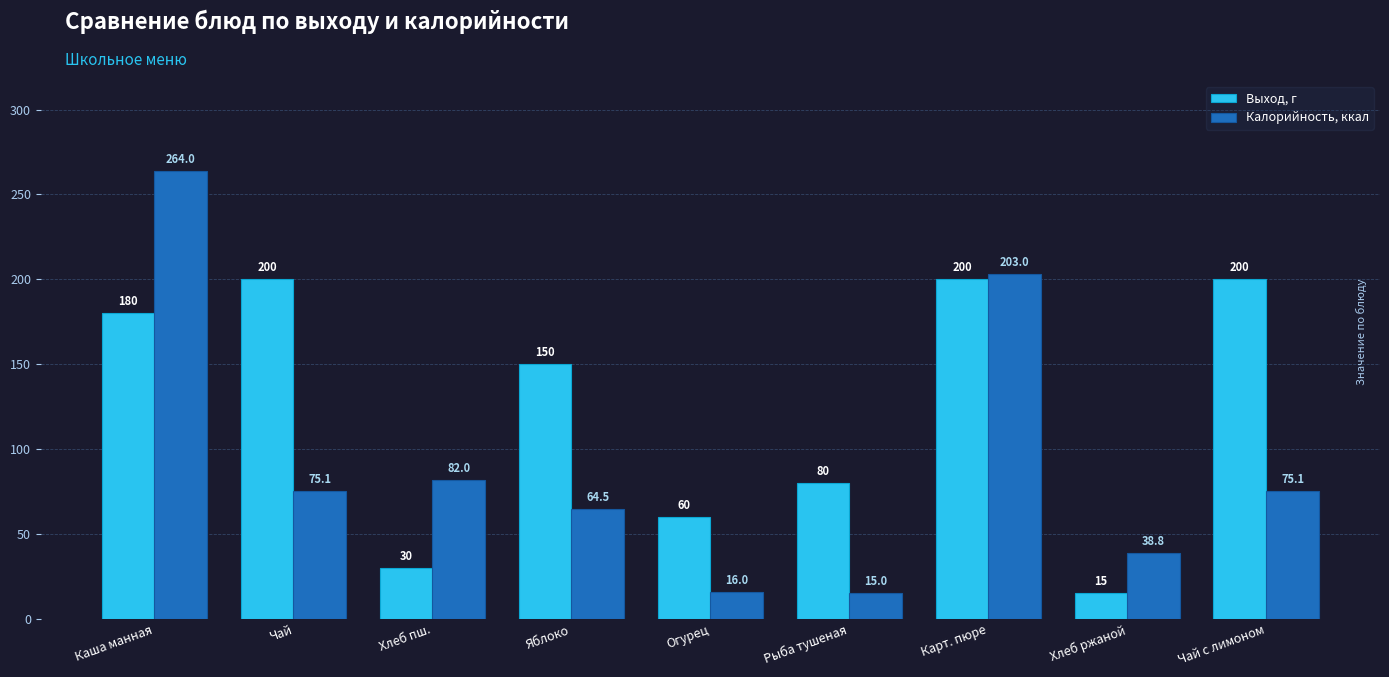

At which label is Выход, г closest to 107?

Рыба тушеная